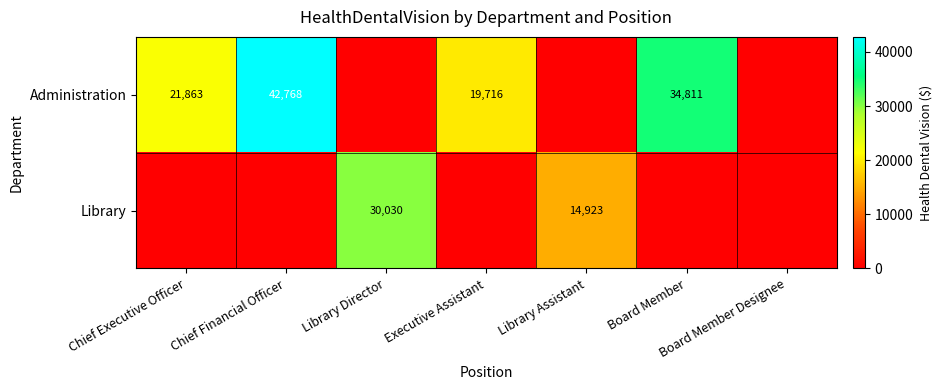

What is the greatest value displayed?

42768